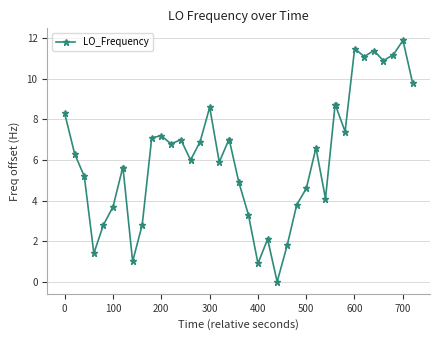

What is the value of the 23rd point from the left?

0.9